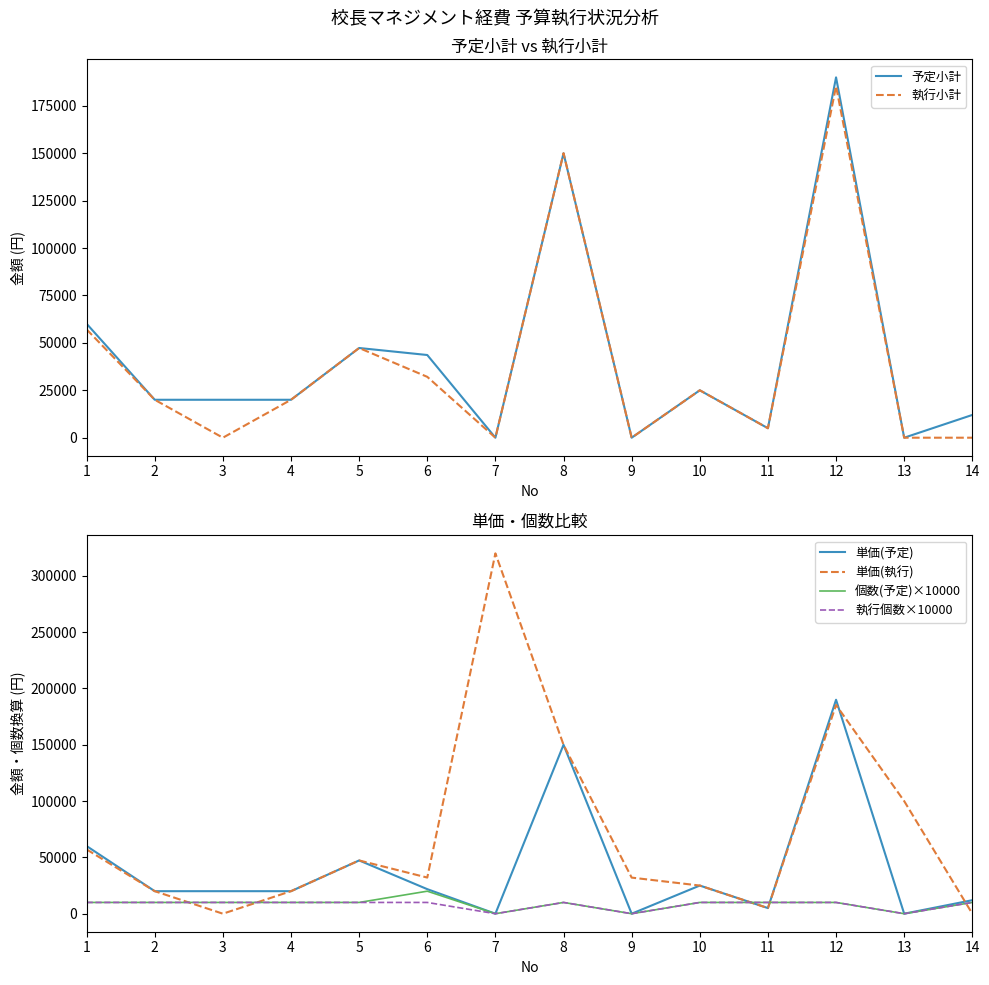

Reading right to left, transcribe all the data shown in this chart.

予定小計: 14=12000	13=0	12=190000	11=5000	10=25000	9=0	8=150000	7=0	6=43600	5=47300	4=20000	3=20000	2=20000	1=60080
執行小計: 14=0	13=0	12=185350	11=5000	10=25000	9=0	8=150000	7=0	6=32090	5=47300	4=20000	3=0	2=20000	1=57080
単価(予定): 14=12000	13=0	12=190000	11=5000	10=25000	9=0	8=150000	7=0	6=21800	5=47300	4=20000	3=20000	2=20000	1=60080
単価(執行): 14=0	13=100000	12=185350	11=5000	10=25000	9=32060	8=150000	7=320000	6=32090	5=47300	4=20000	3=0	2=20000	1=57080
個数(予定)×10000: 14=10000	13=0	12=10000	11=10000	10=10000	9=0	8=10000	7=0	6=20000	5=10000	4=10000	3=10000	2=10000	1=10000
執行個数×10000: 14=10000	13=0	12=10000	11=10000	10=10000	9=0	8=10000	7=0	6=10000	5=10000	4=10000	3=10000	2=10000	1=10000